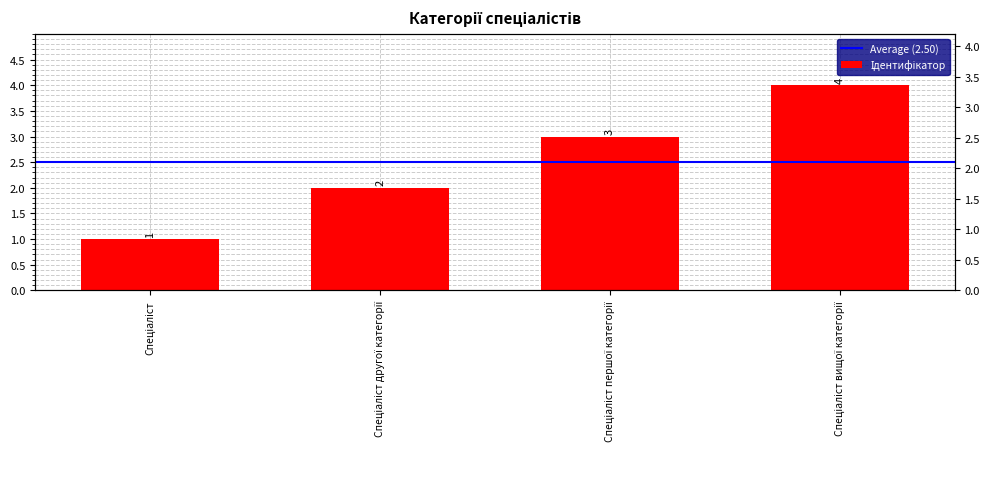

What is the sum of the values at Спеціаліст другої категорії and Спеціаліст вищої категорії?

6